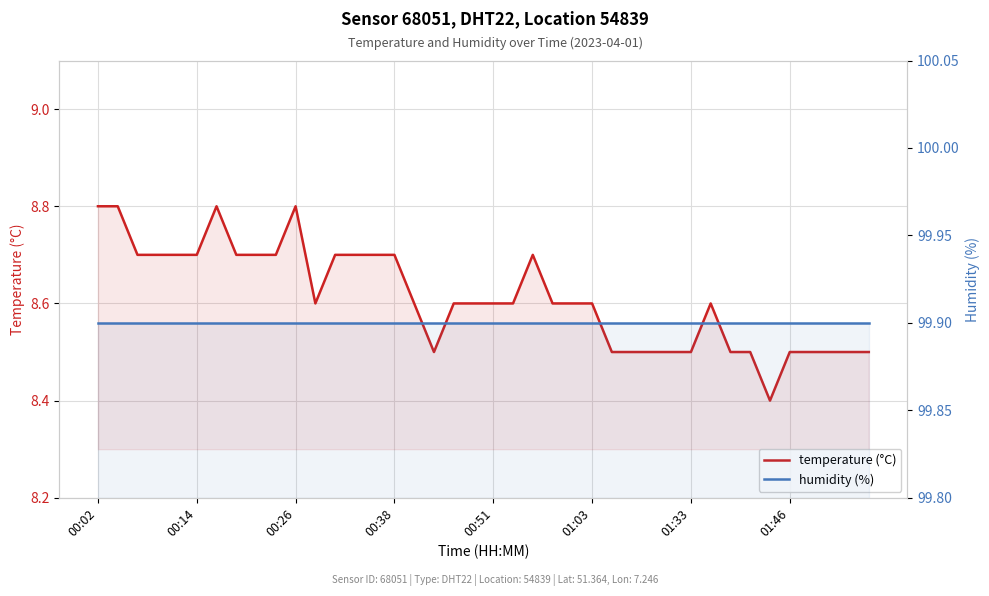

What position from the left is 17?

18